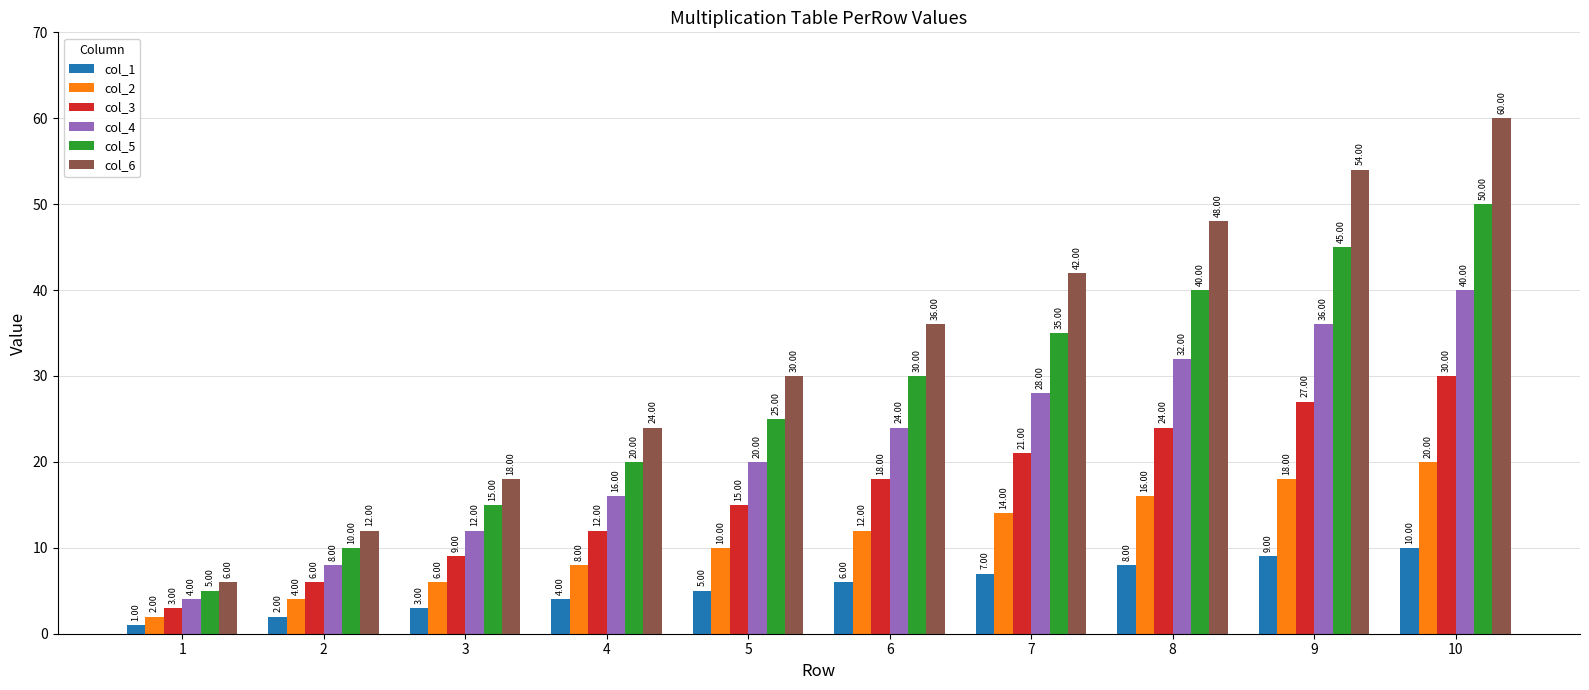

What are all the series names shown in the legend?

col_1, col_2, col_3, col_4, col_5, col_6